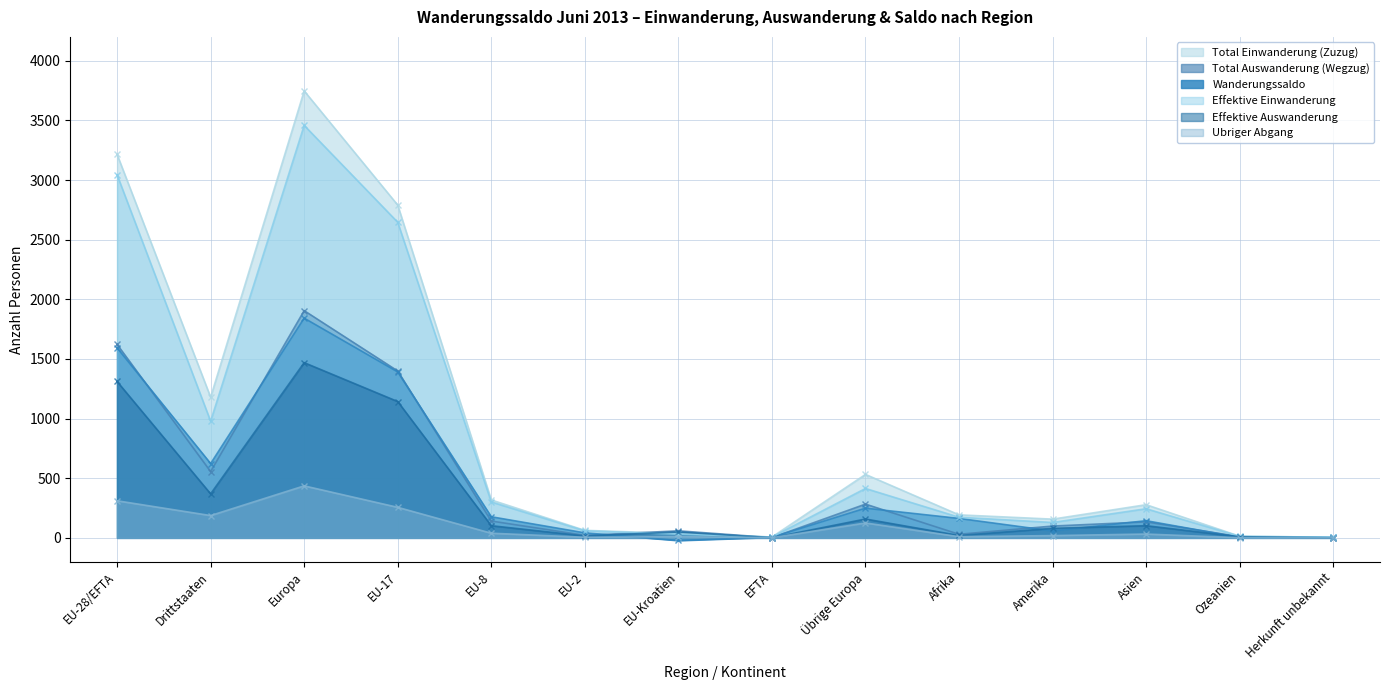

At which category does Effektive Auswanderung reach its first local valley?

Drittstaaten